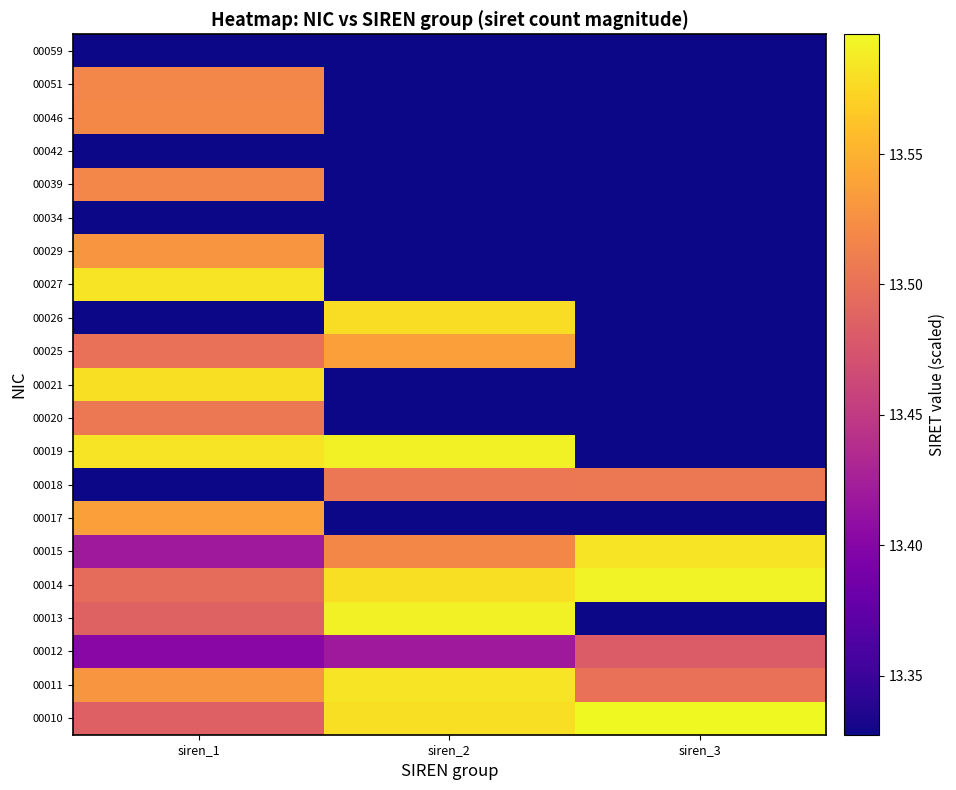

Count the number of data series in this chart.

21